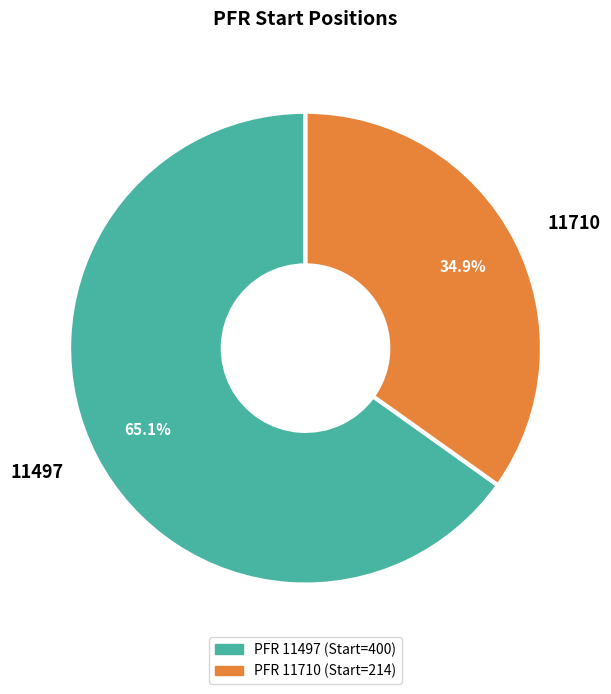

What is the smallest slice in the pie chart?

11710